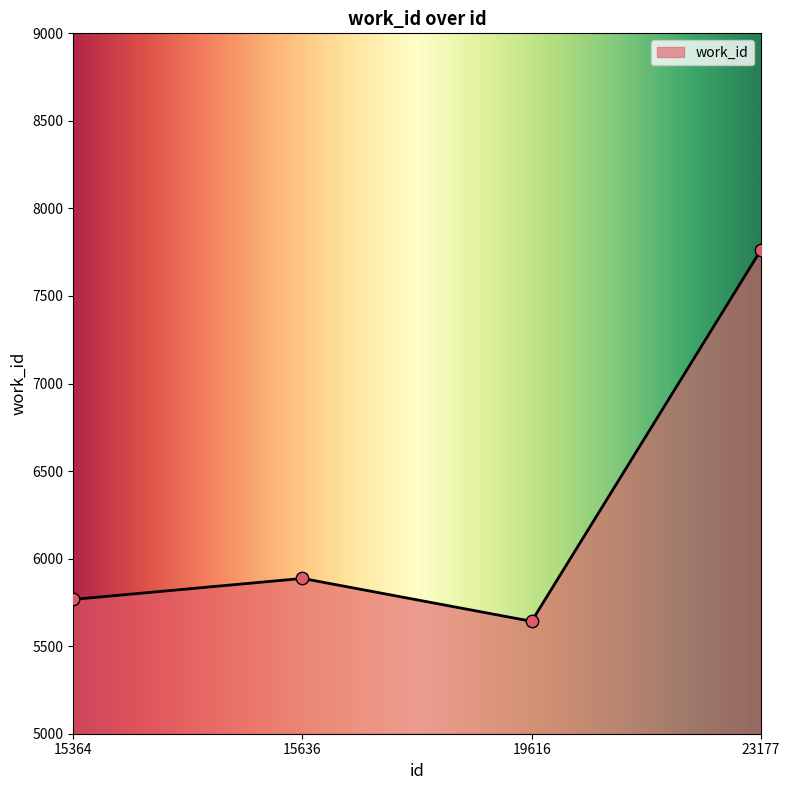

Between 19616 and 15364, which is larger?

15364